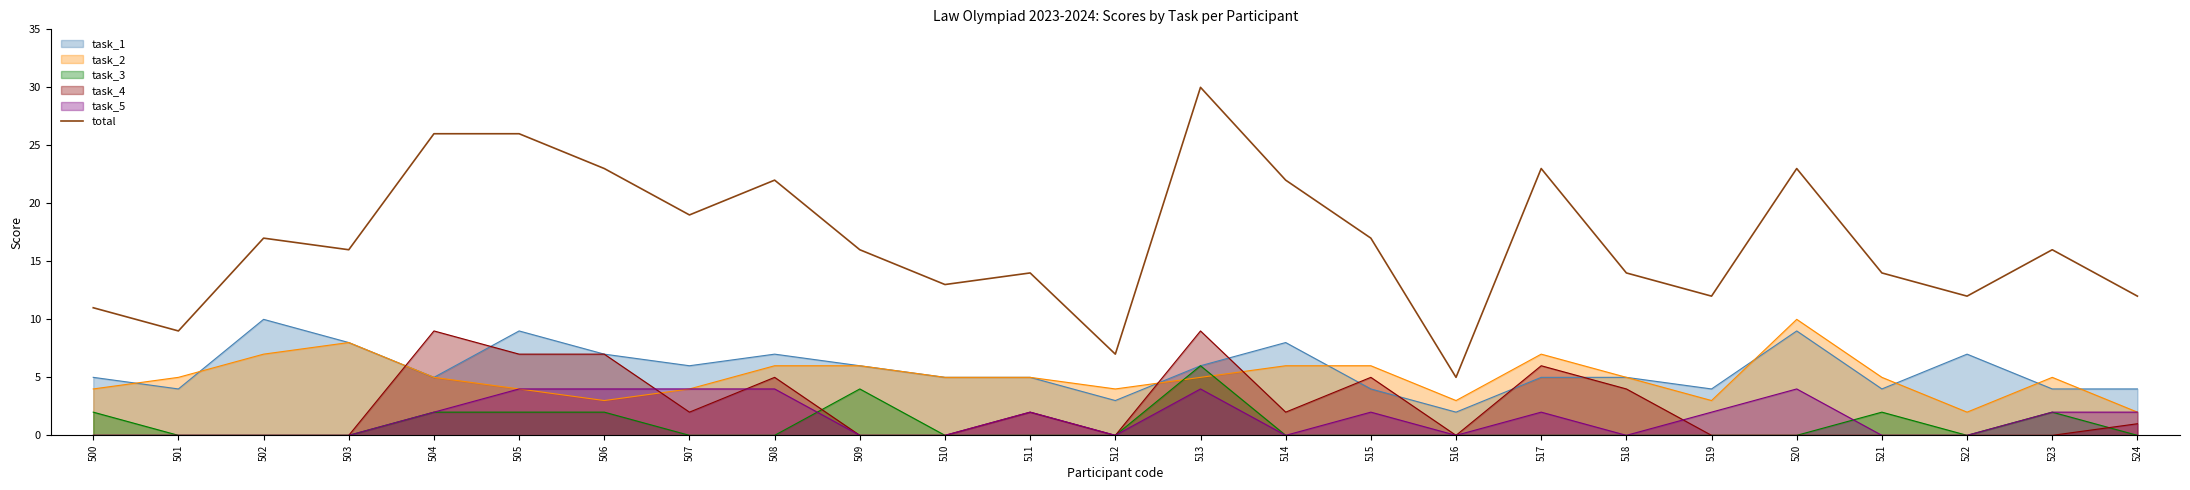

Rank the categories by value from lowest to highest.

516, 512, 501, 500, 519, 522, 524, 510, 511, 518, 521, 503, 509, 523, 502, 515, 507, 508, 514, 506, 517, 520, 504, 505, 513